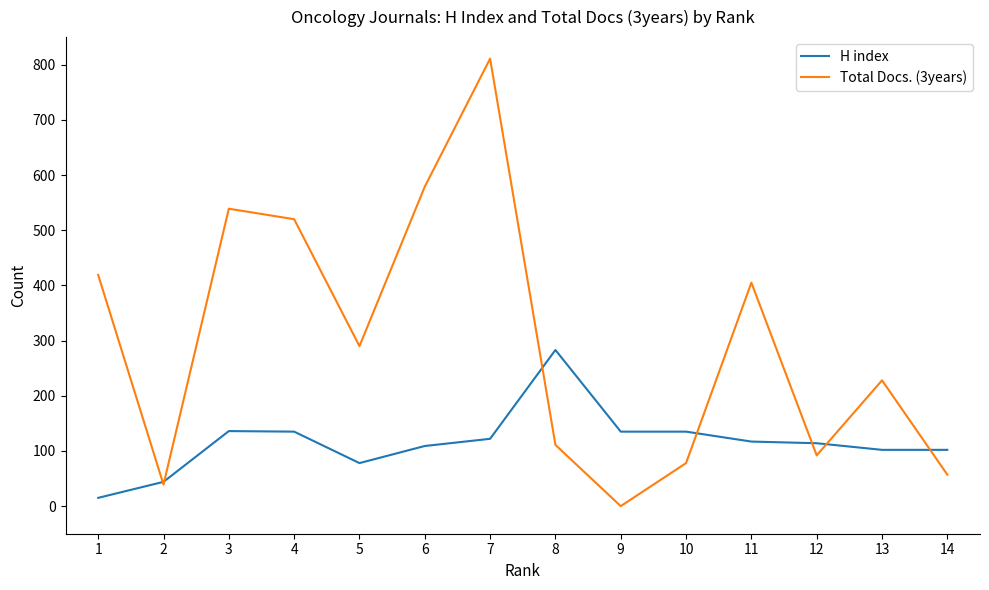

The value of H index at 2 is 44. True or false?

True